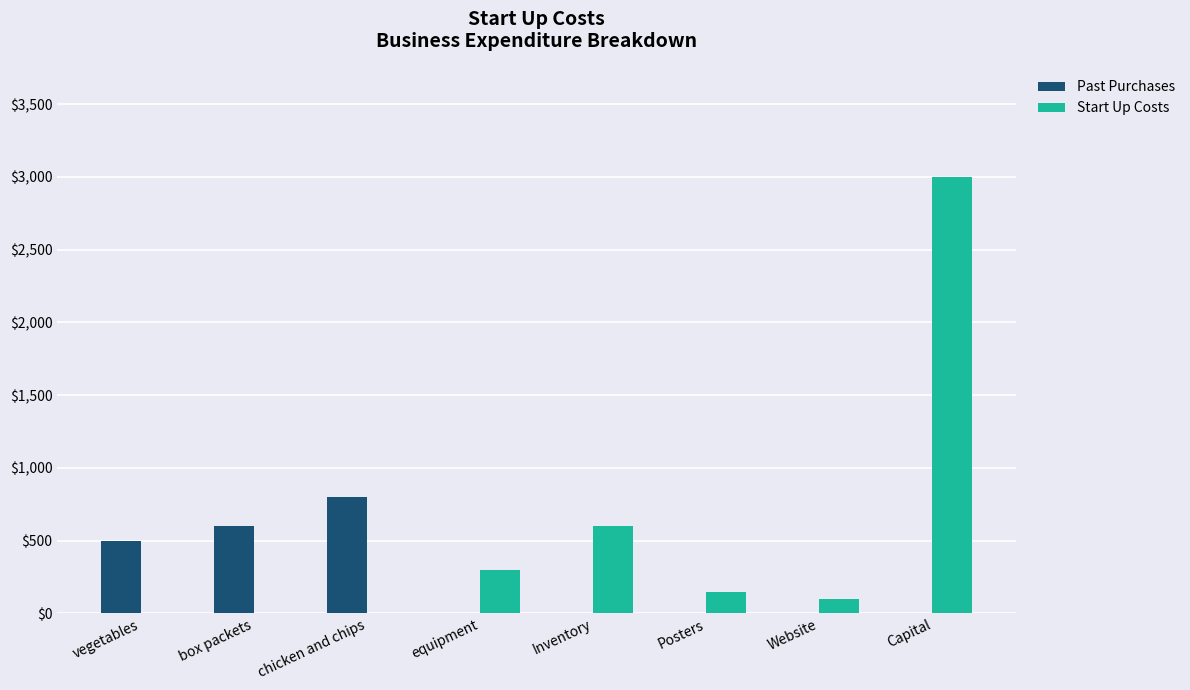

True or false: Past Purchases has a value of 474 at Capital.

False